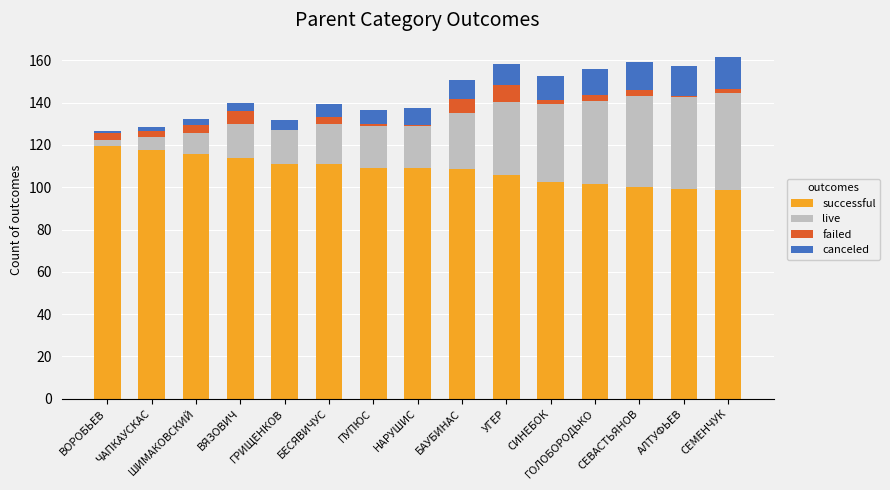

What is the maximum value for successful?

119.3